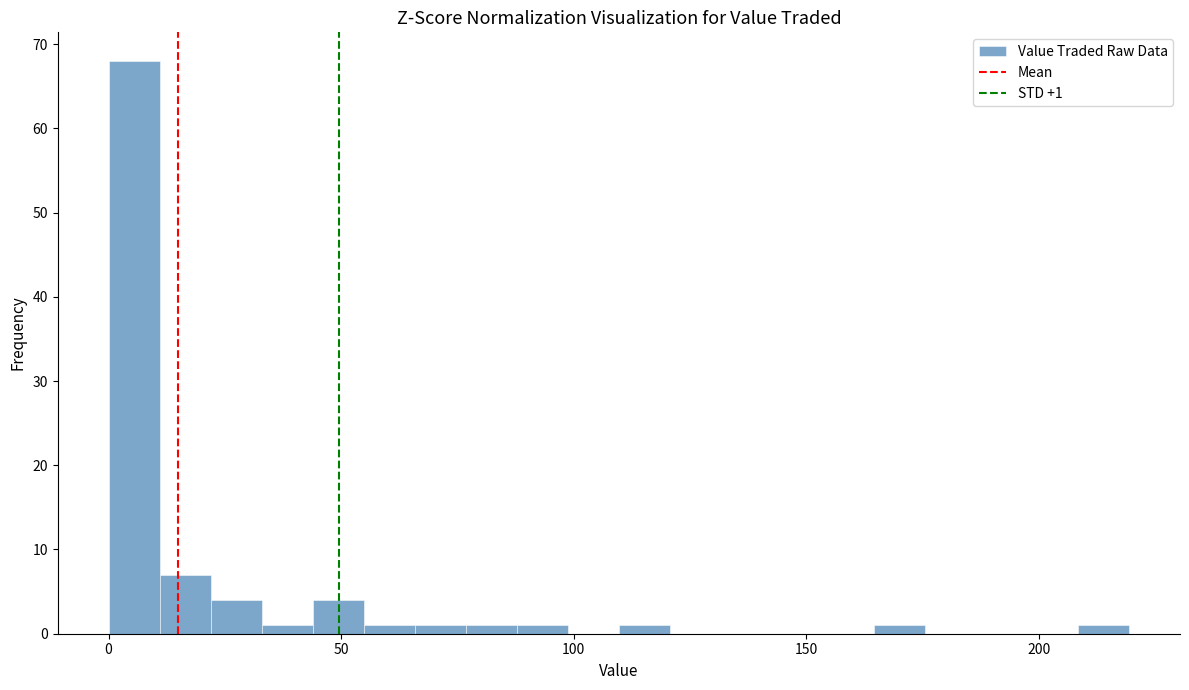

Read against the x-axis, roughly where is the centre of the tallest bar?

5